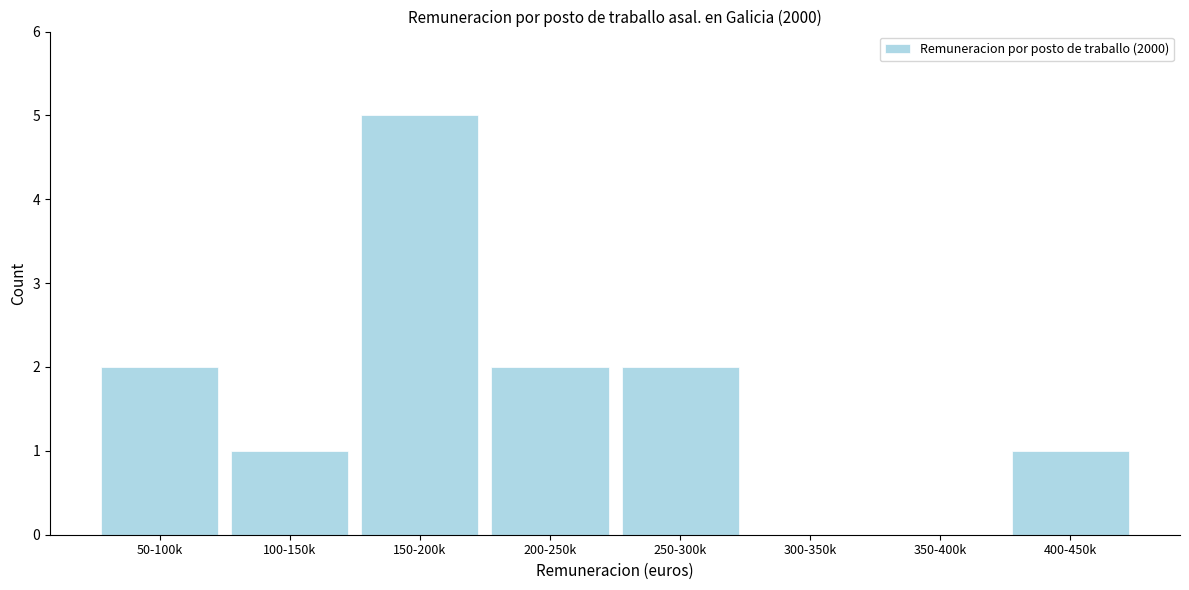

Reading left to right, list all the values displayed in this chart.

50-100k=2	100-150k=1	150-200k=5	200-250k=2	250-300k=2	300-350k=0	350-400k=0	400-450k=1